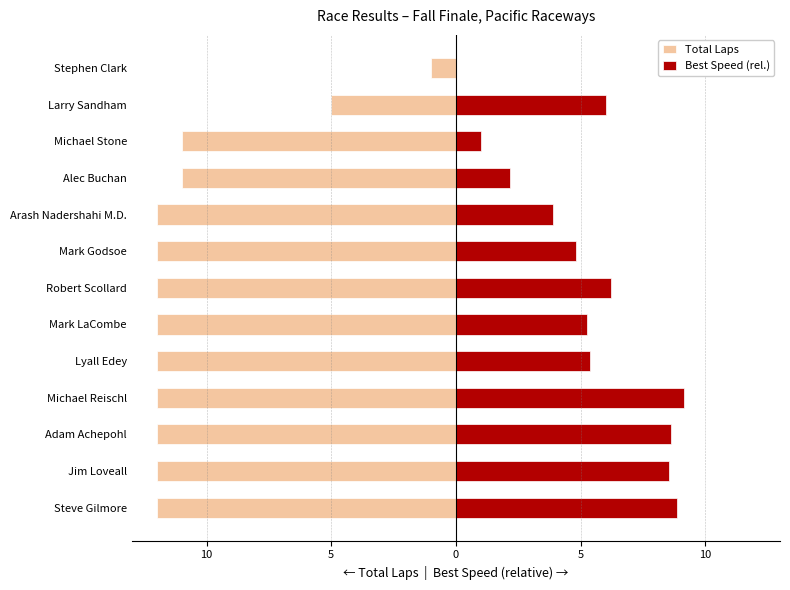

At how many categories does at least one series exceed -4?

13